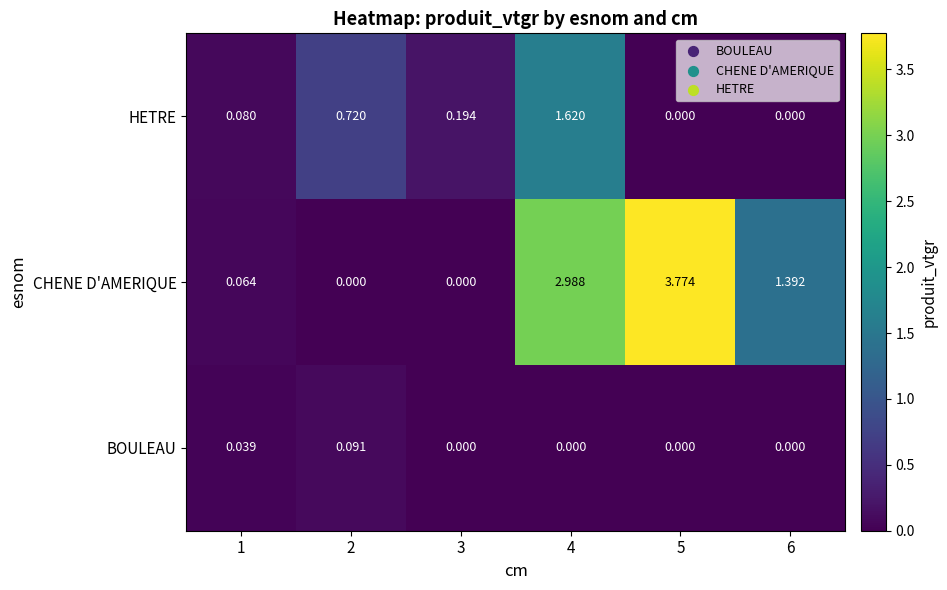

Between 2 and 4, which series saw the biggest shift?

CHENE D'AMERIQUE